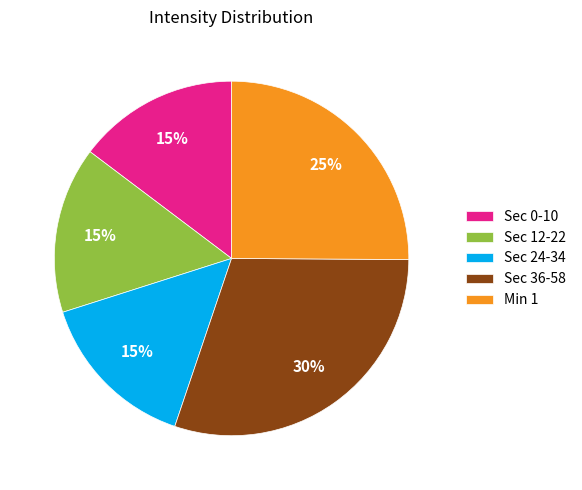

How many segments does this pie chart have?

5